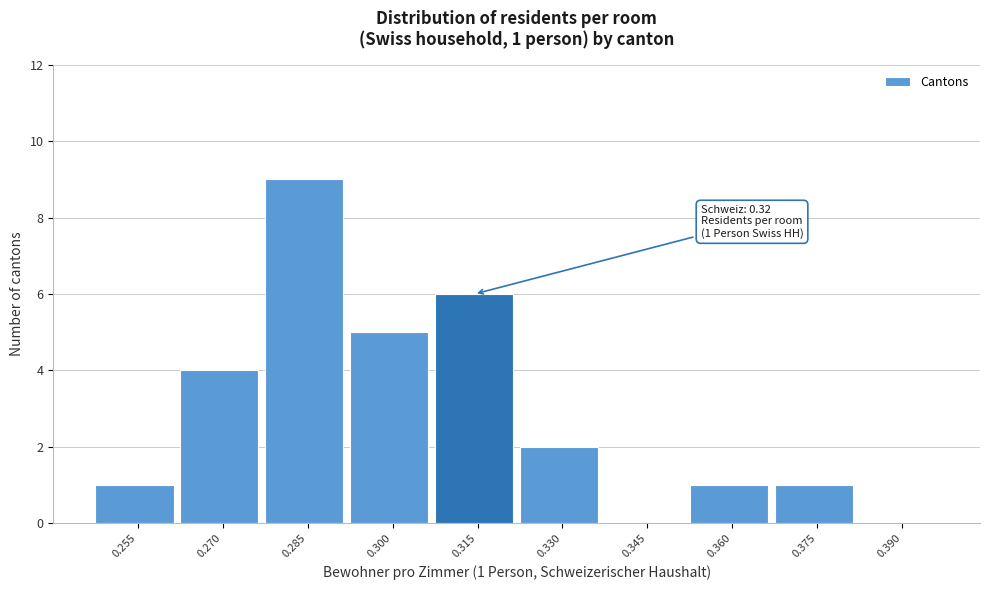

Reading left to right, what are all the values shown in this chart?

0.255=1	0.270=4	0.285=9	0.300=5	0.315=6	0.330=2	0.345=0	0.360=1	0.375=1	0.390=0